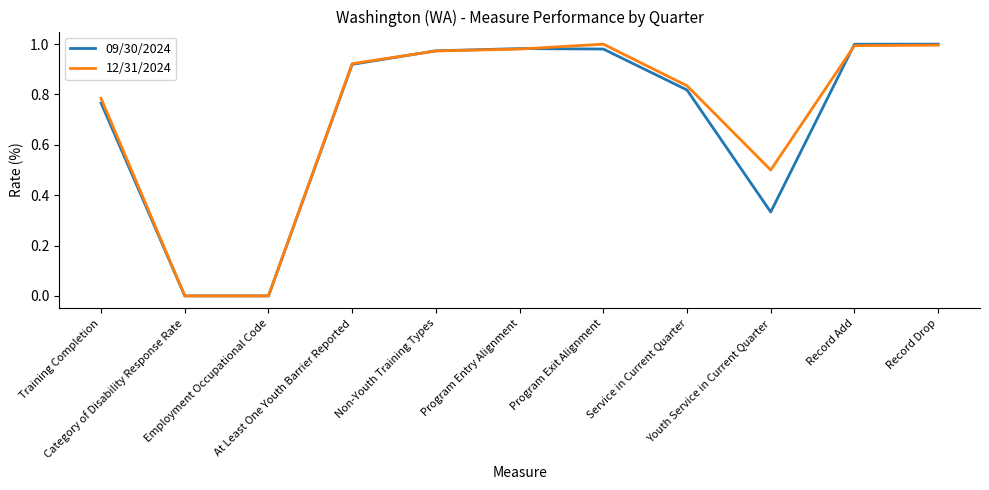

After their last crossing, which series has the higher values: 12/31/2024 or 09/30/2024?

09/30/2024